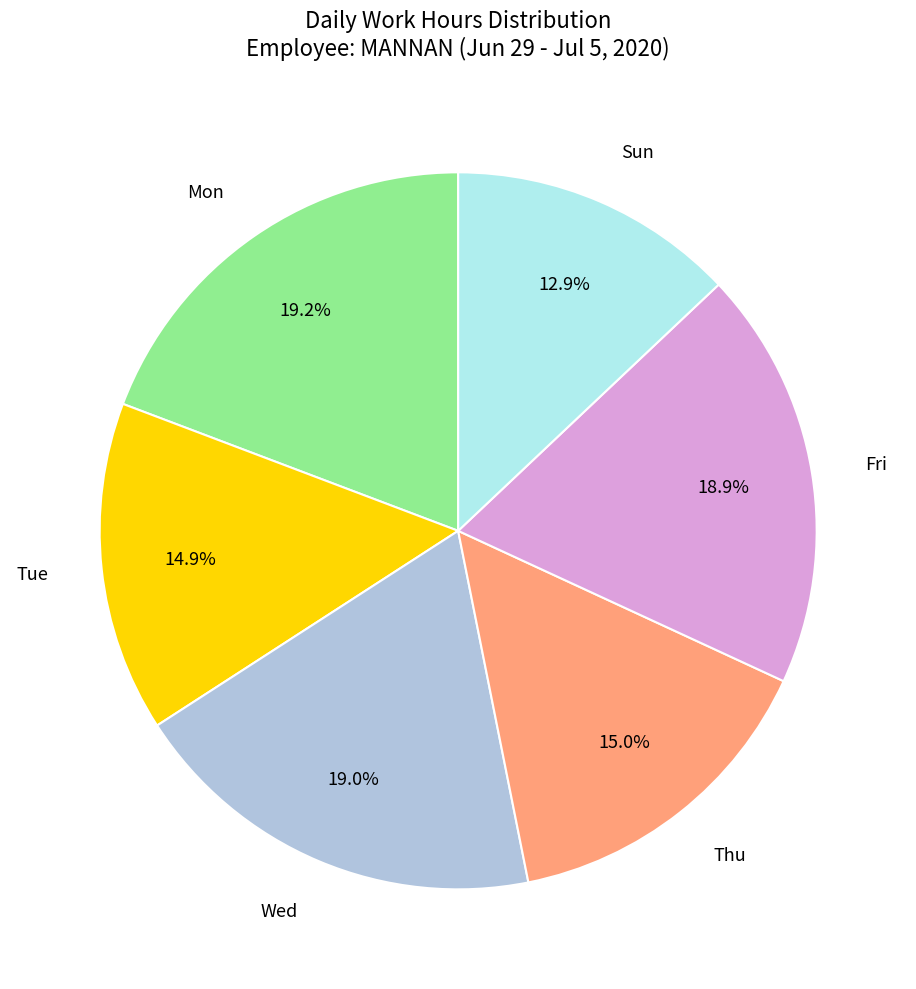

What percentage is the Sun slice, to the nearest percent?

13%